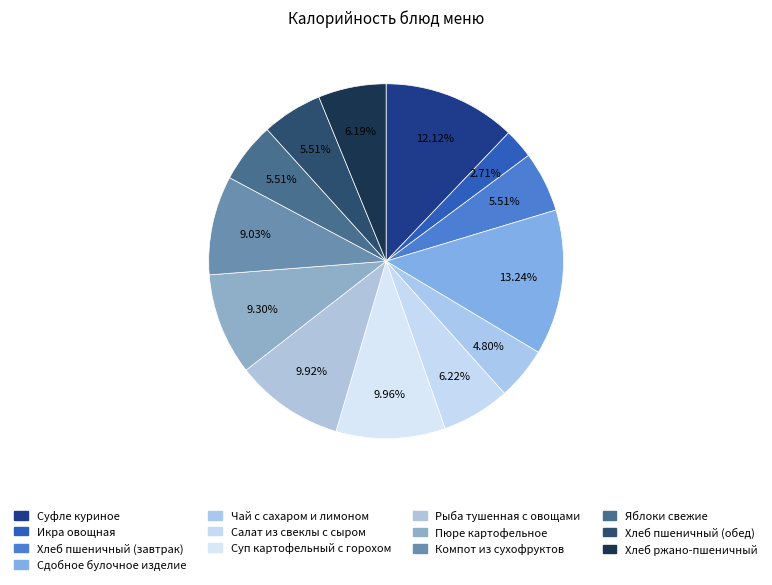

How many segments does this pie chart have?

13